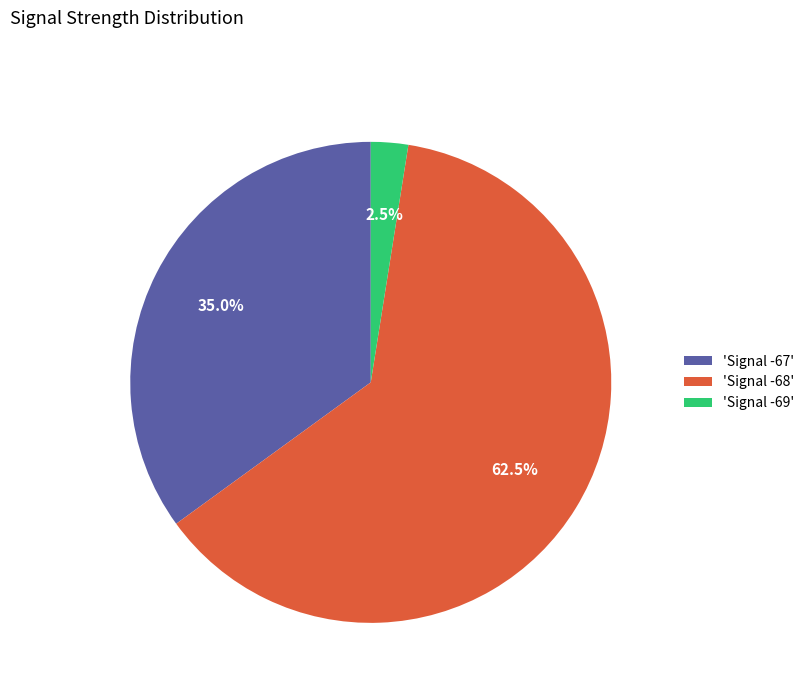

What is the smallest slice in the pie chart?

'Signal -69'